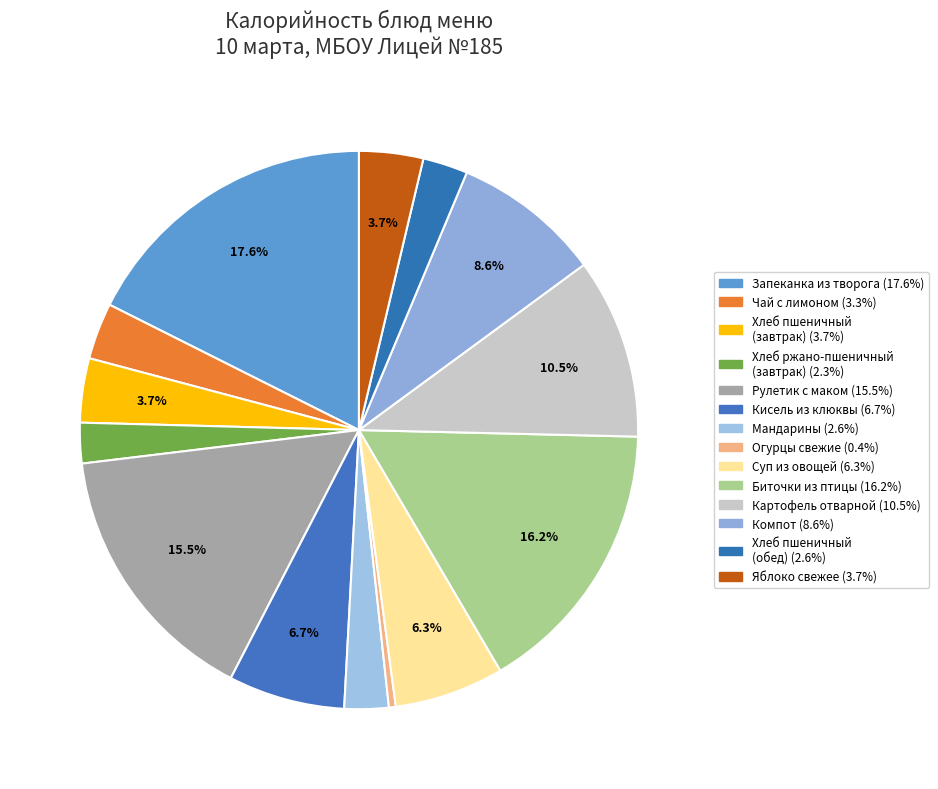

How many segments does this pie chart have?

14